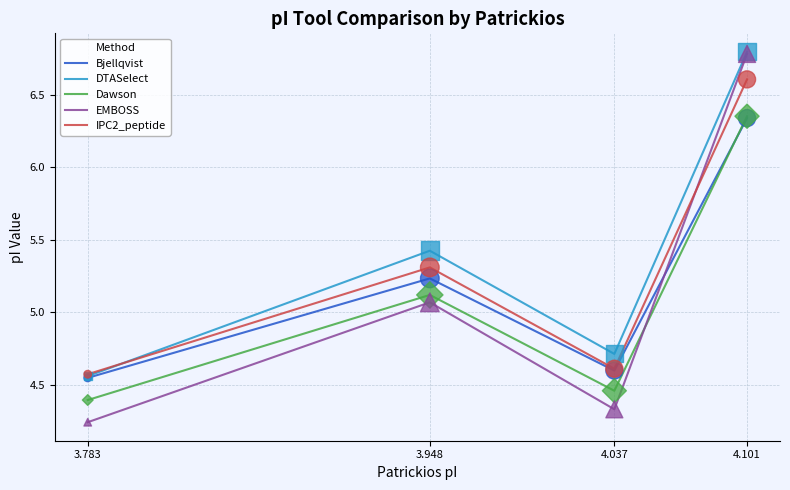

At which category is the sum across all series the highest?

4.101